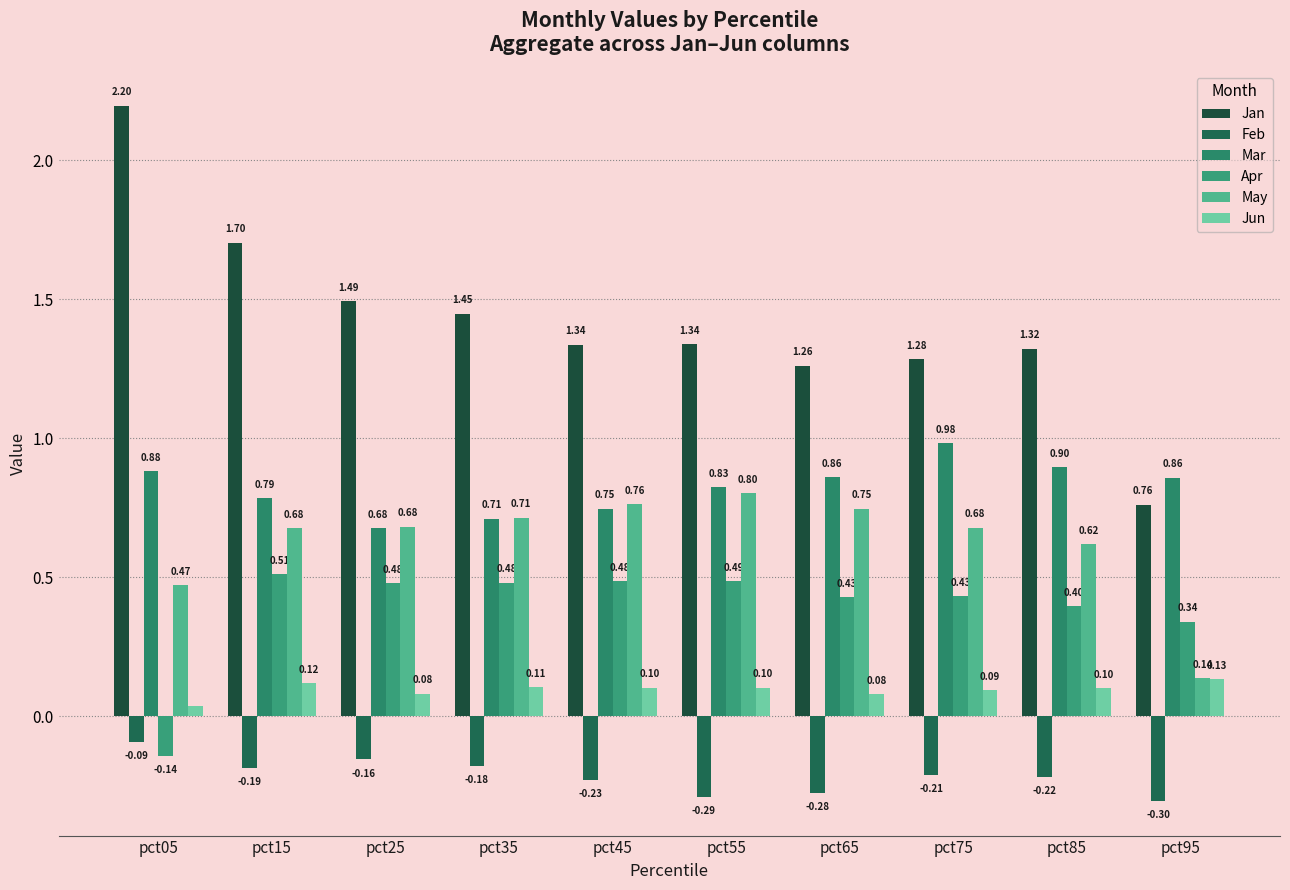

At which label is May closest to 0?

pct95